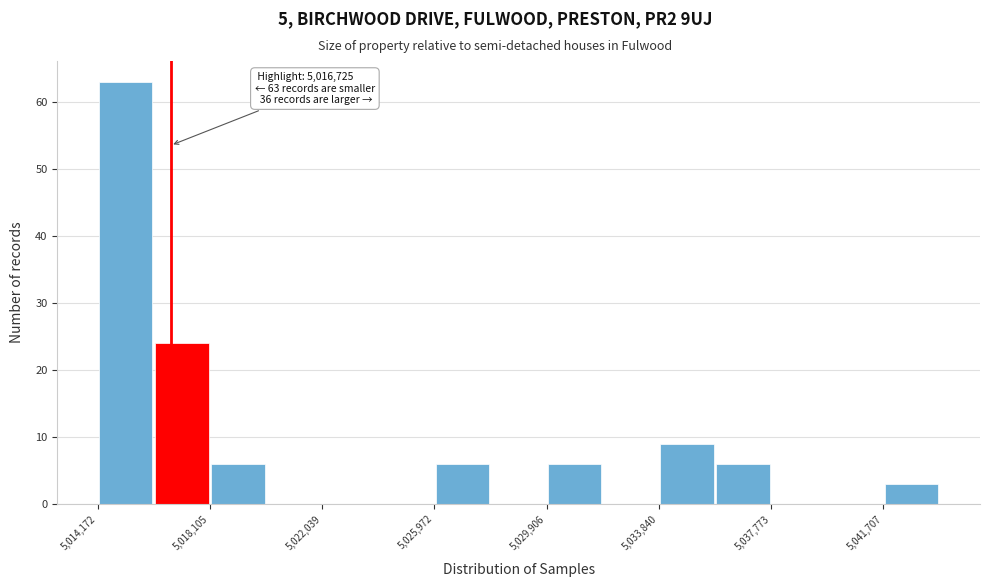

Around what value on the x-axis is the tallest bar? Give the approximate position of its centre, as read against the axis.

5015000